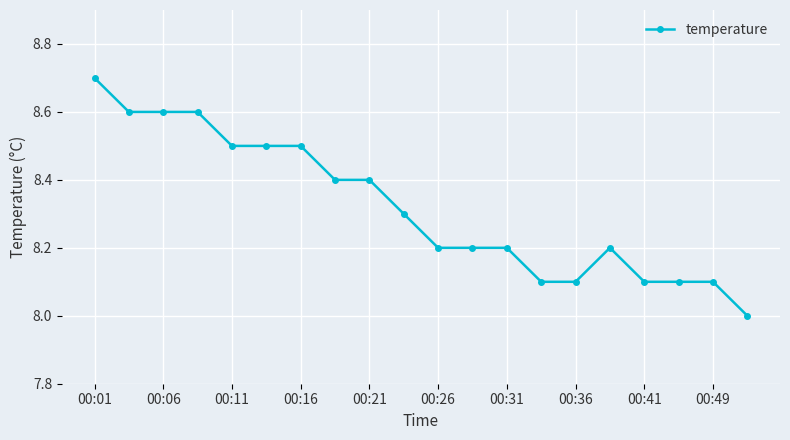

What is the smallest value displayed?

8.0